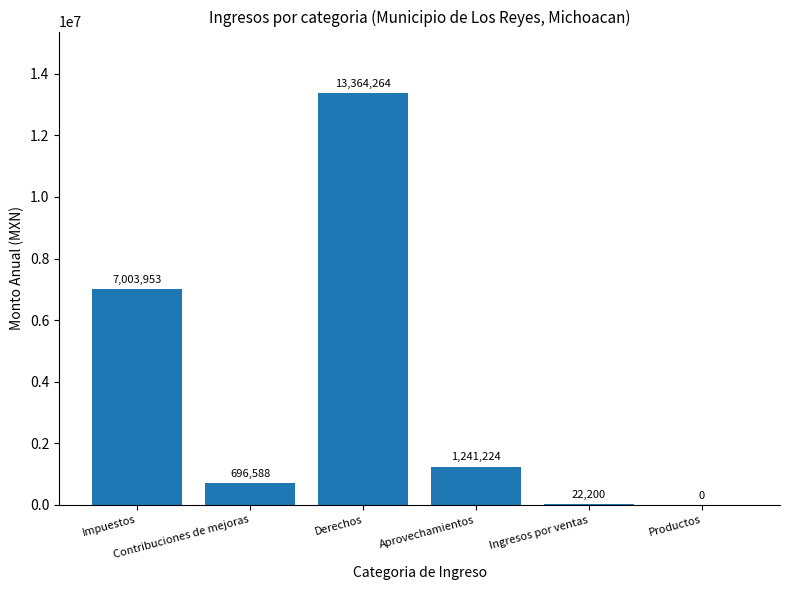

List the labels in order of value, smallest first.

Productos, Ingresos por ventas, Contribuciones de mejoras, Aprovechamientos, Impuestos, Derechos